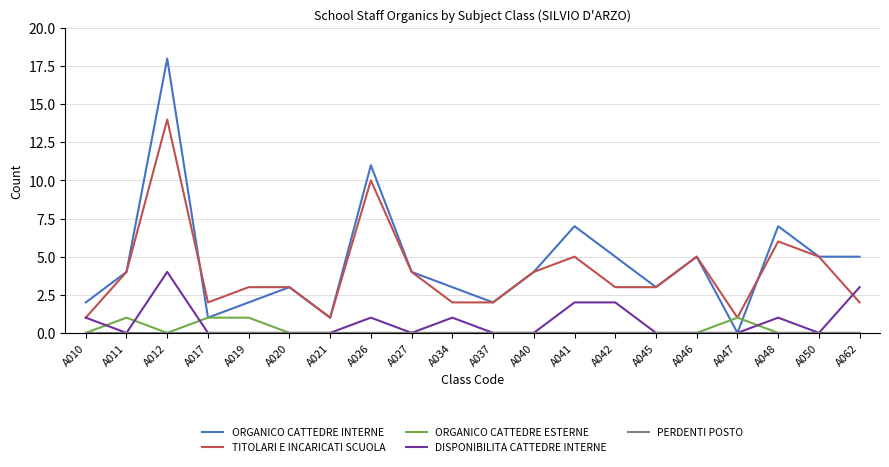

What is the difference between the highest and lowest values at A019?

3